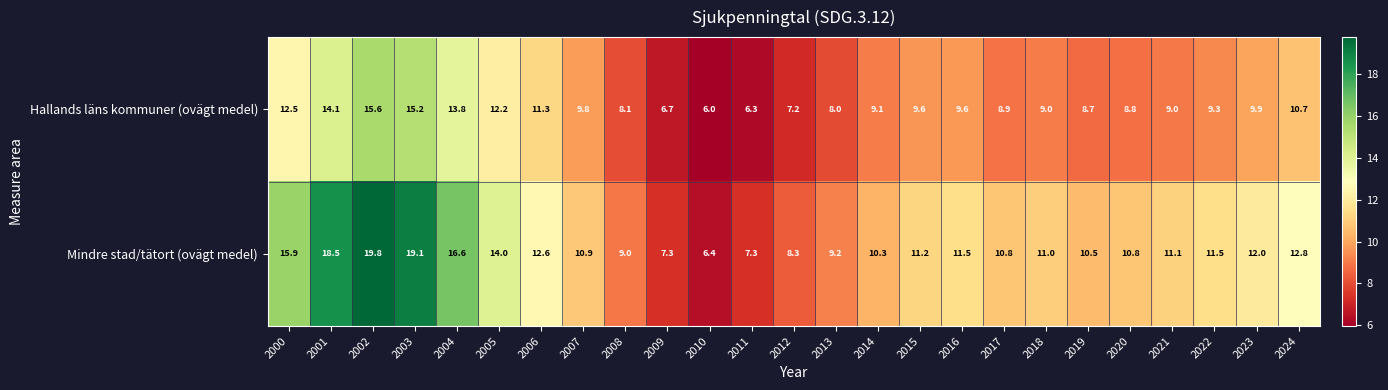

Rank the series by their maximum value, from lowest to highest.

Hallands läns kommuner (ovägt medel), Mindre stad/tätort (ovägt medel)